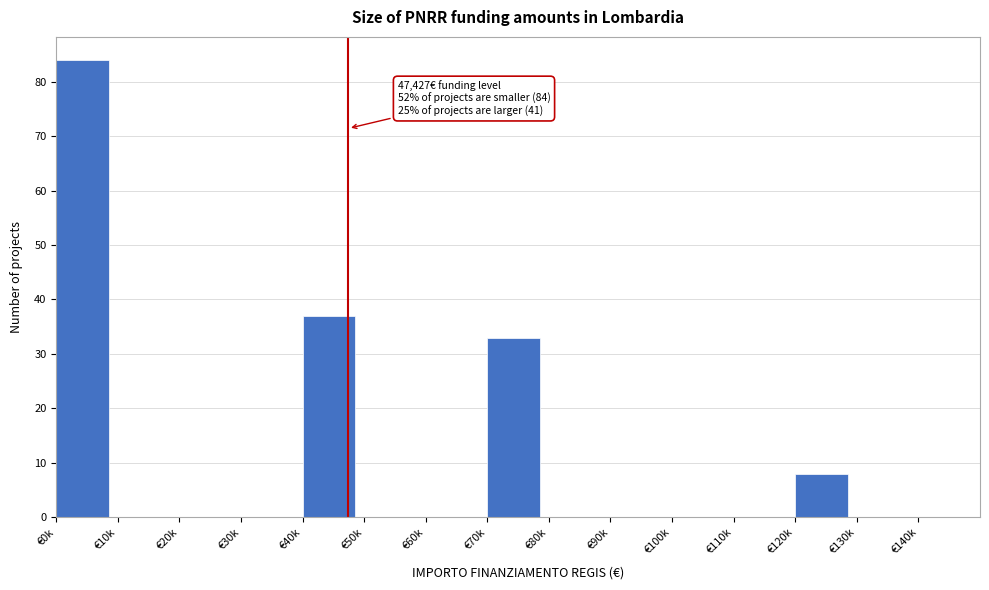

Reading left to right, transcribe all the data shown in this chart.

€0k=84	€10k=0	€20k=0	€30k=0	€40k=37	€50k=0	€60k=0	€70k=33	€80k=0	€90k=0	€100k=0	€110k=0	€120k=8	€130k=0	€140k=0